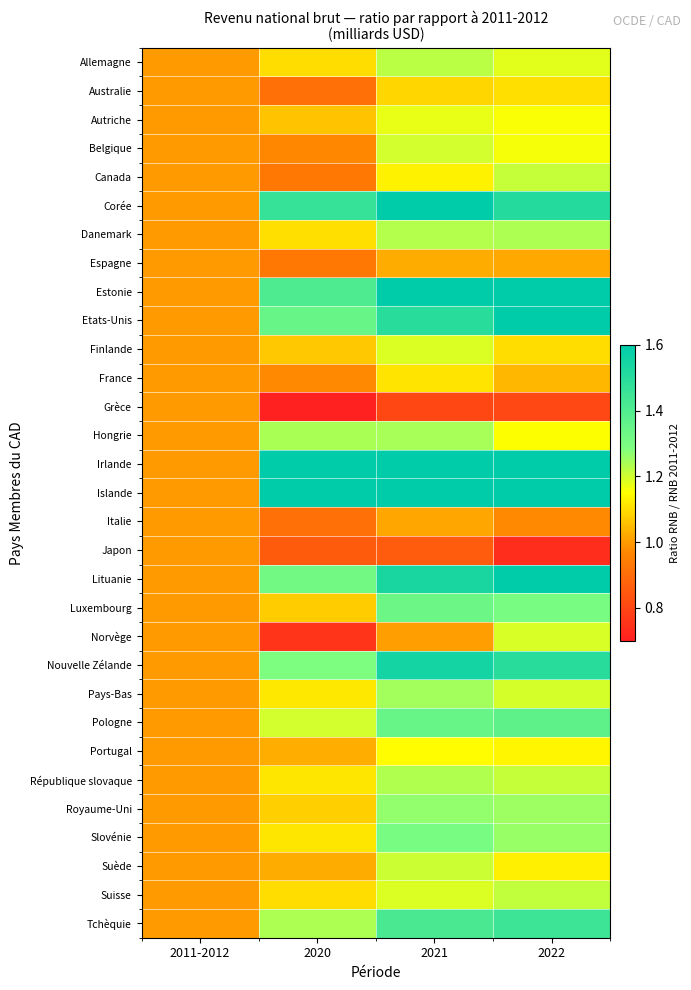

What is the smallest value displayed?

0.7